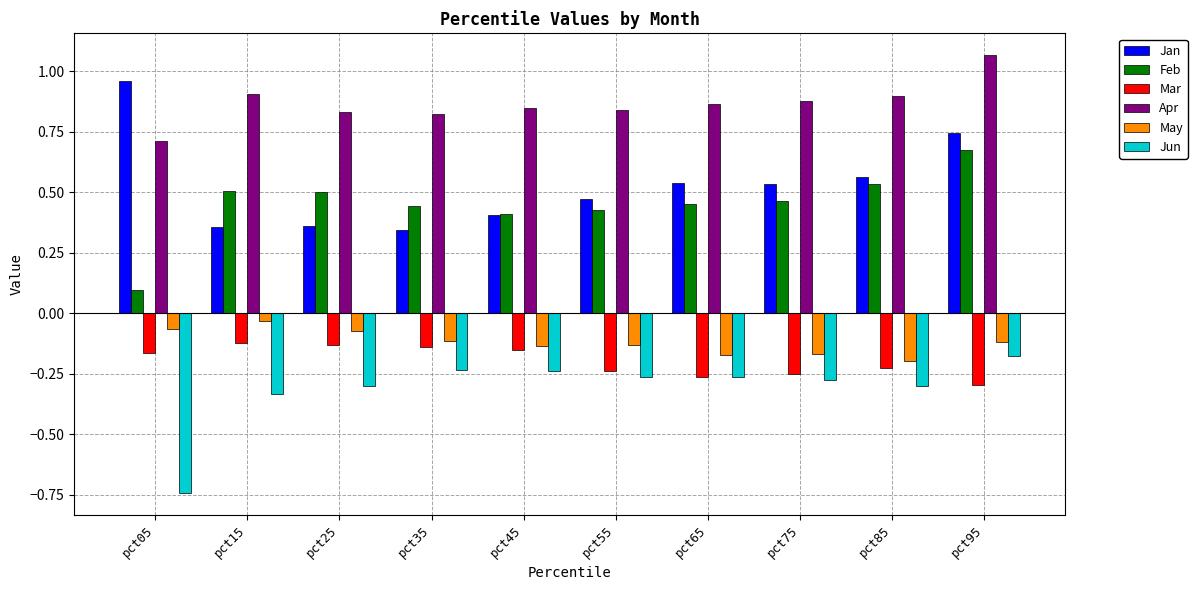

The Jan series shows 0.4 at pct45. True or false?

True